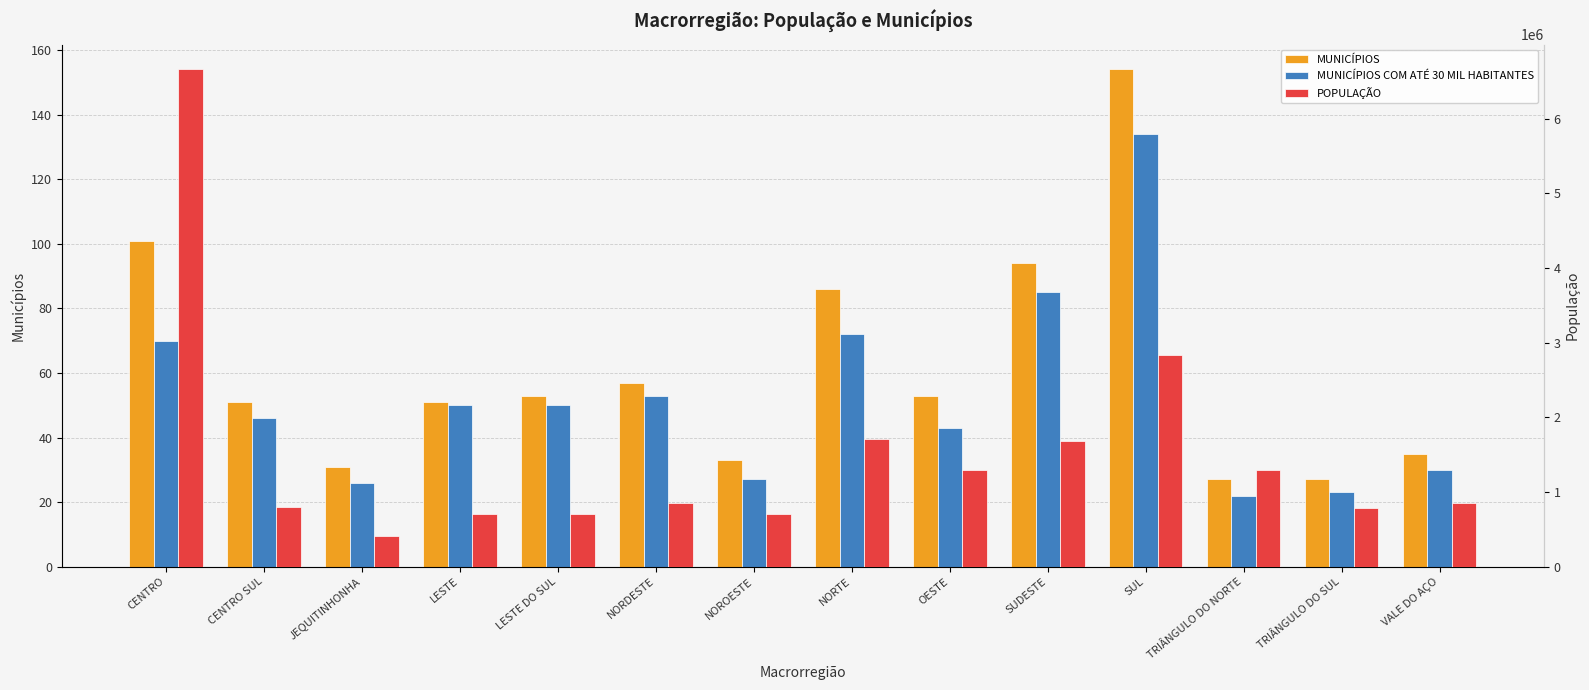

What is the difference between the second highest and second lowest values in the MUNICÍPIOS series?

74